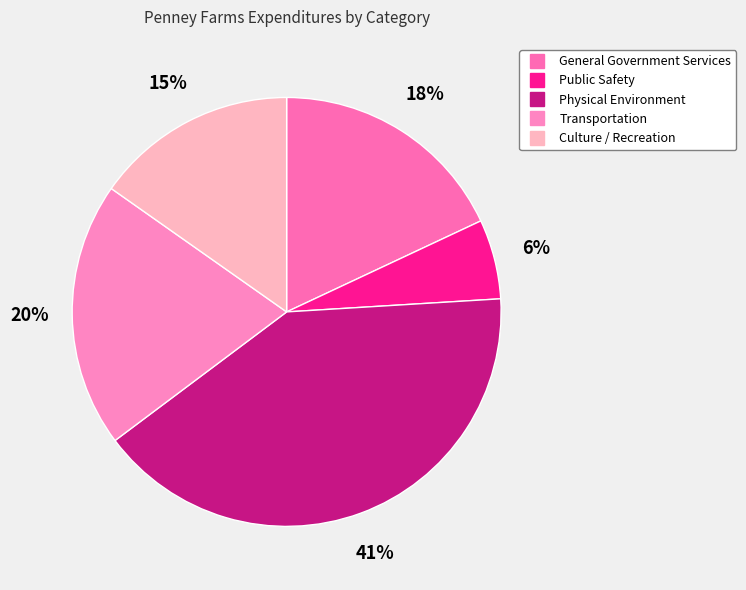

True or false: Transportation accounts for 20% of the total.

True